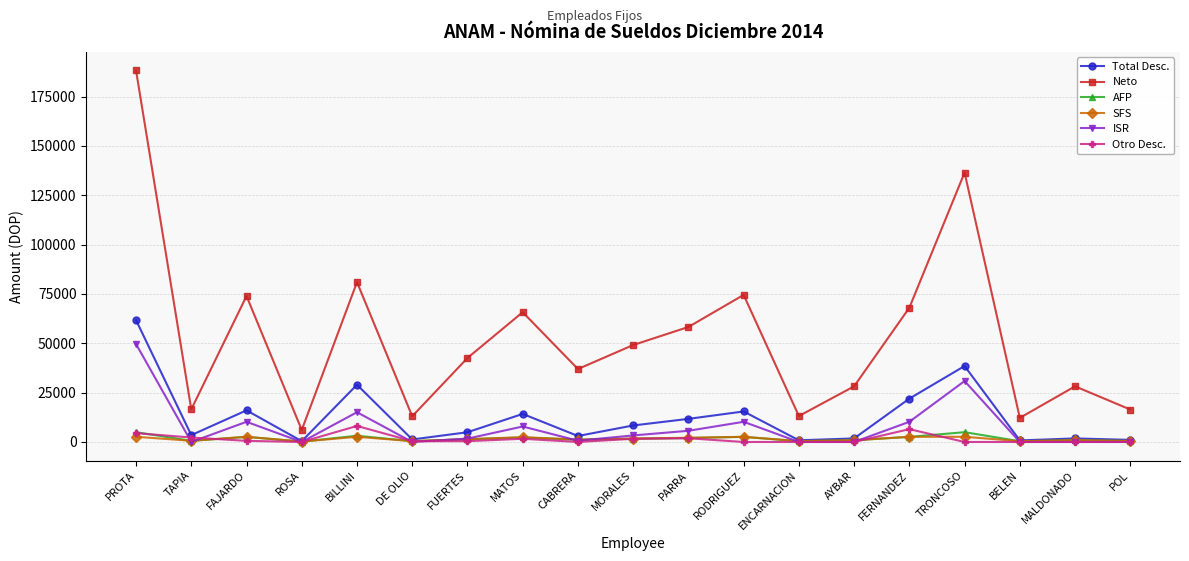

The Otro Desc. series shows 2265.9 at TAPIA. True or false?

True